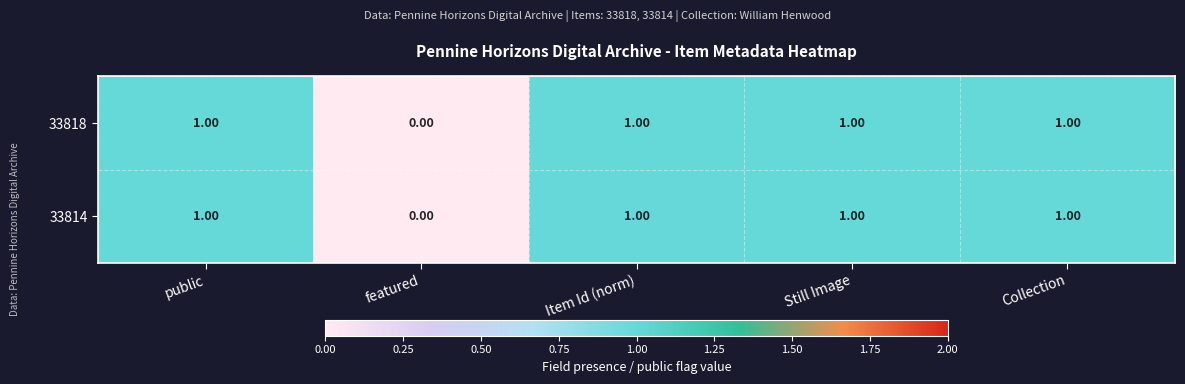

At which label does 33814 reach its minimum?

featured